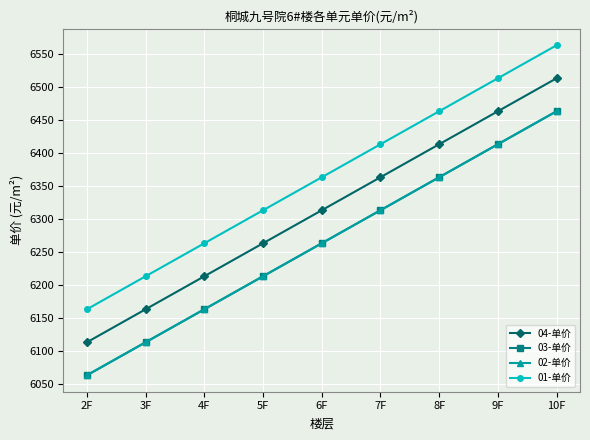

What is the difference between the highest and lowest values at 9F?

100